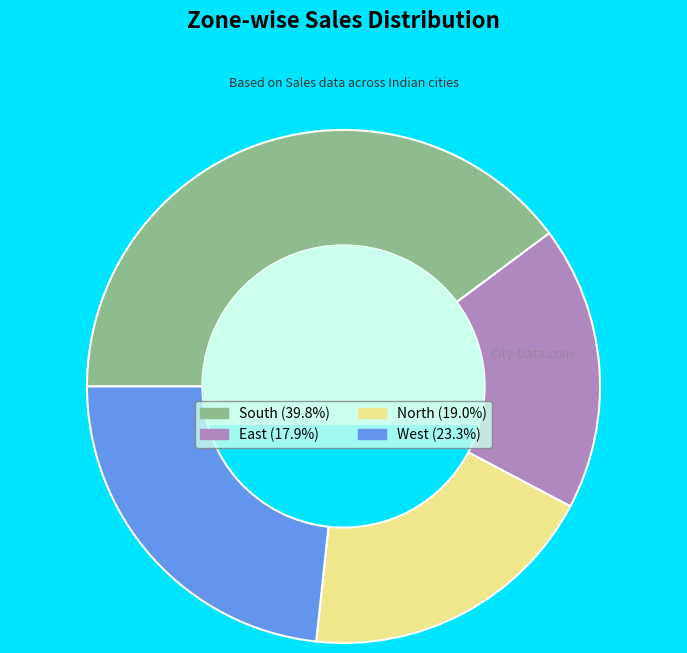

Does South (39.8%) represent more than half of the total?

No